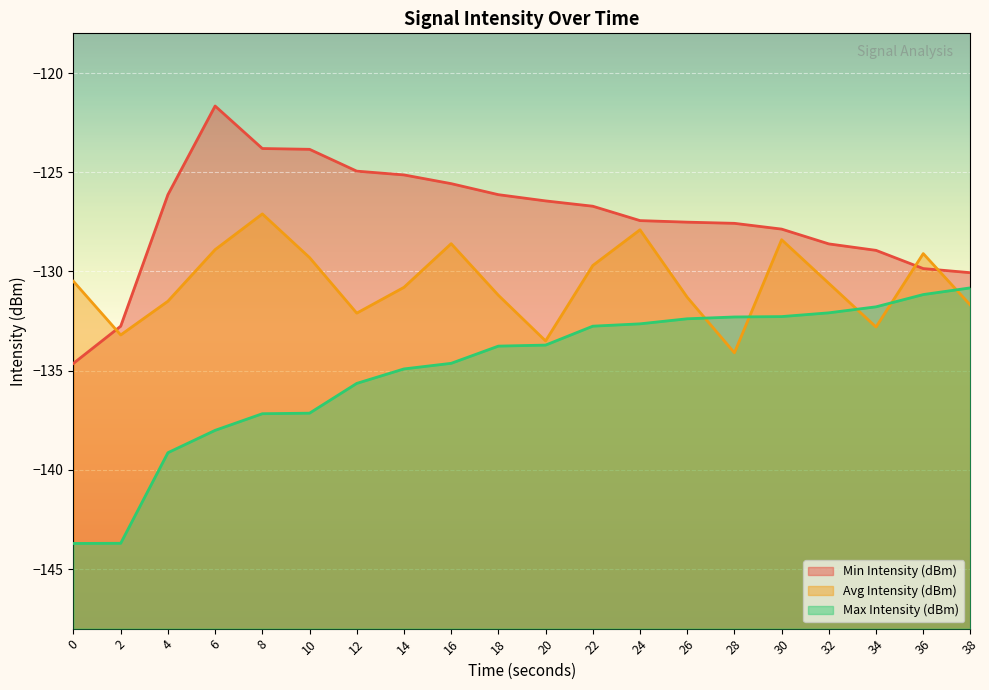

Where is the first local maximum for Min Intensity (dBm)?

6